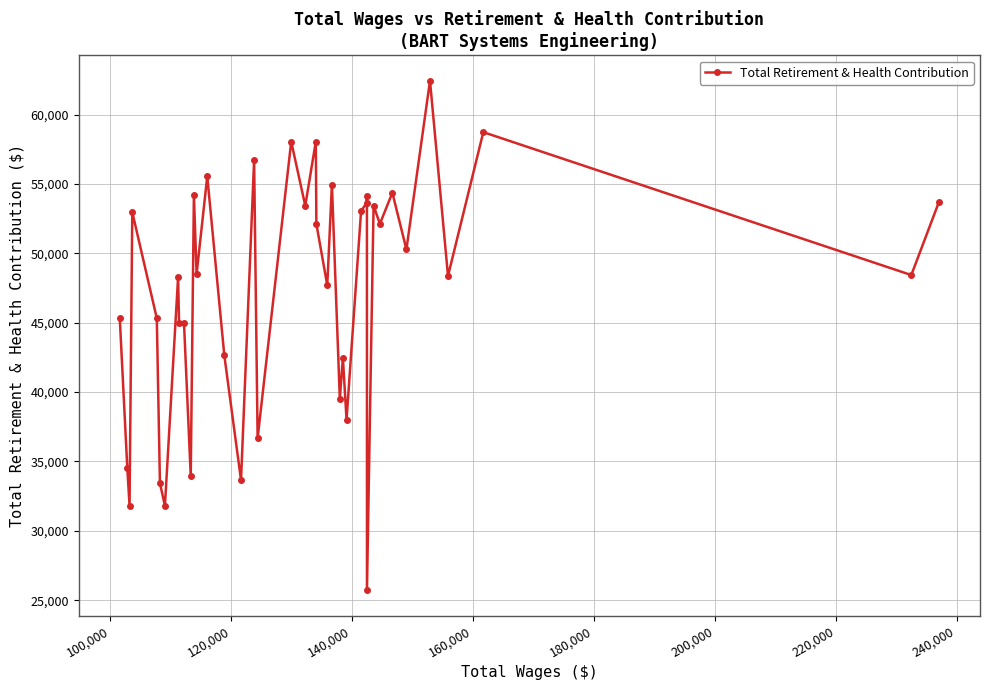

Does the chart display data point markers on the line(s)?

Yes